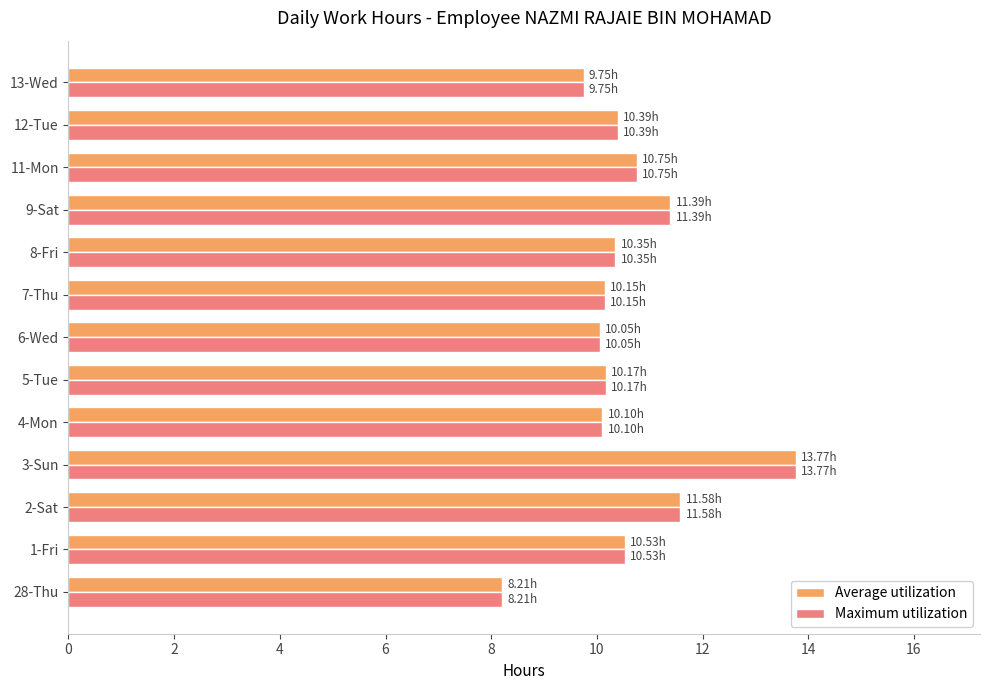

What is the sum of the Average utilization values at 5-Tue and 11-Mon?

20.9